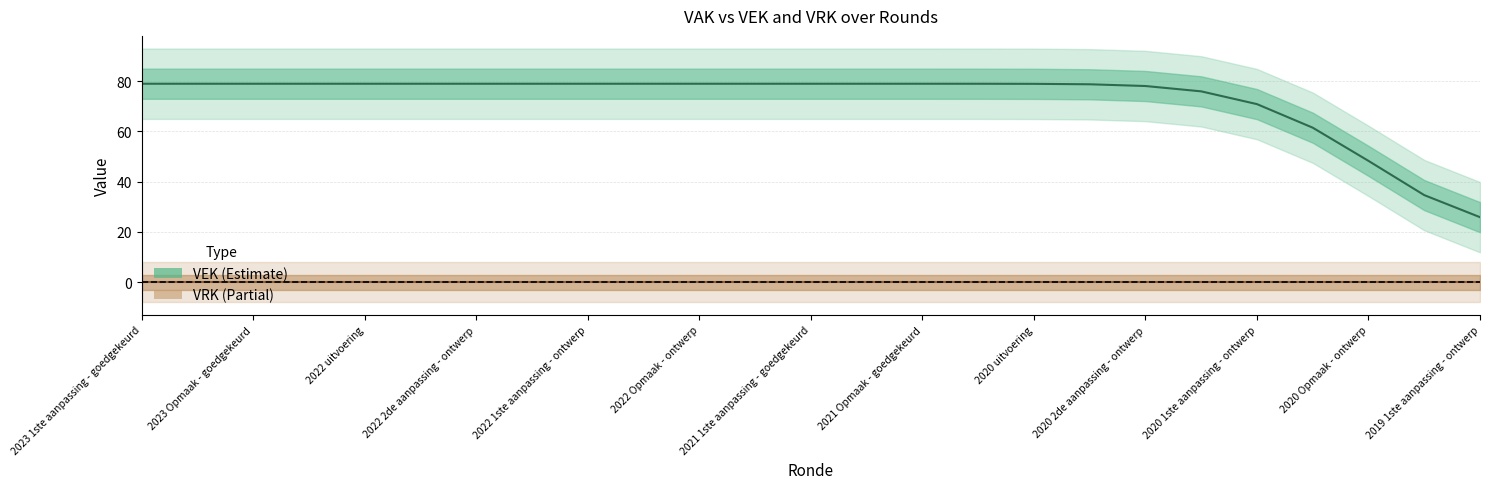

What is the difference between the second highest and second lowest values in the VEK series?

44.3